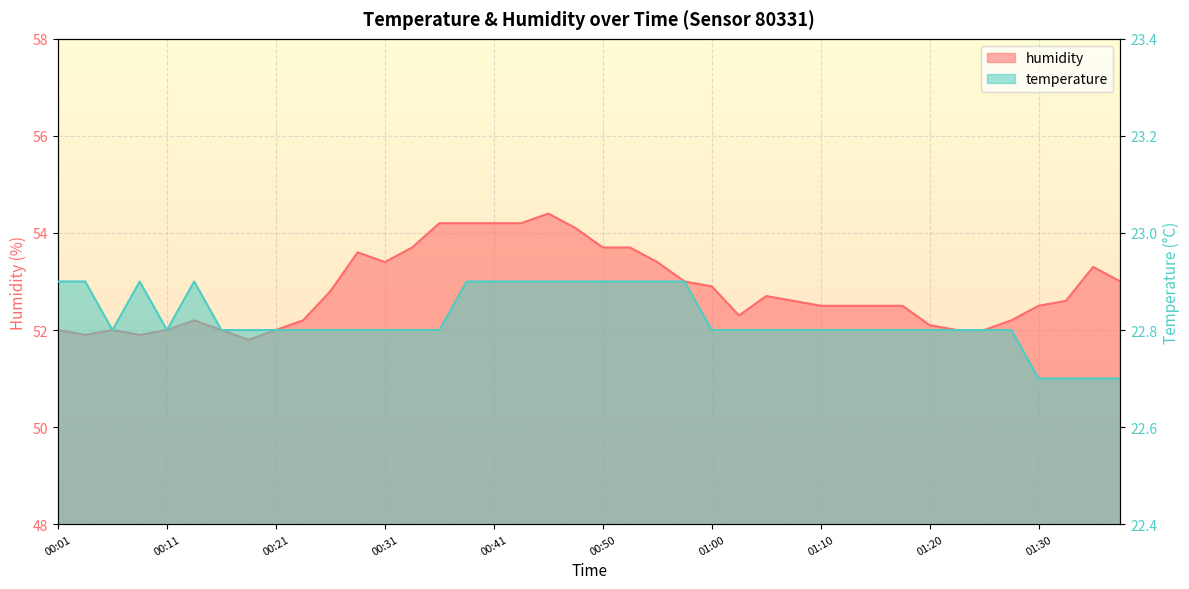

Which category has the lowest value in the temperature series?

01:30